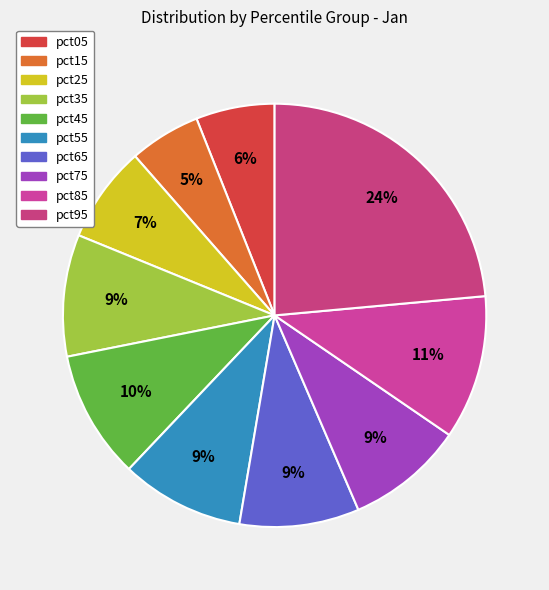

Count the number of slices in the pie.

10